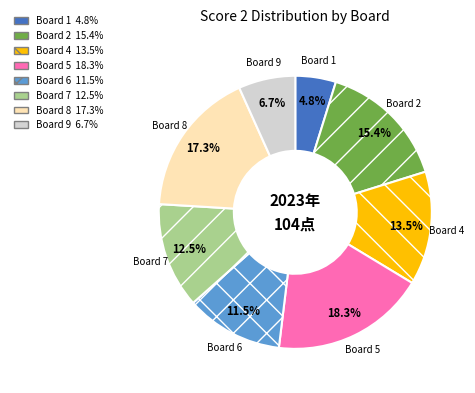

How many slices are in this pie chart?

8